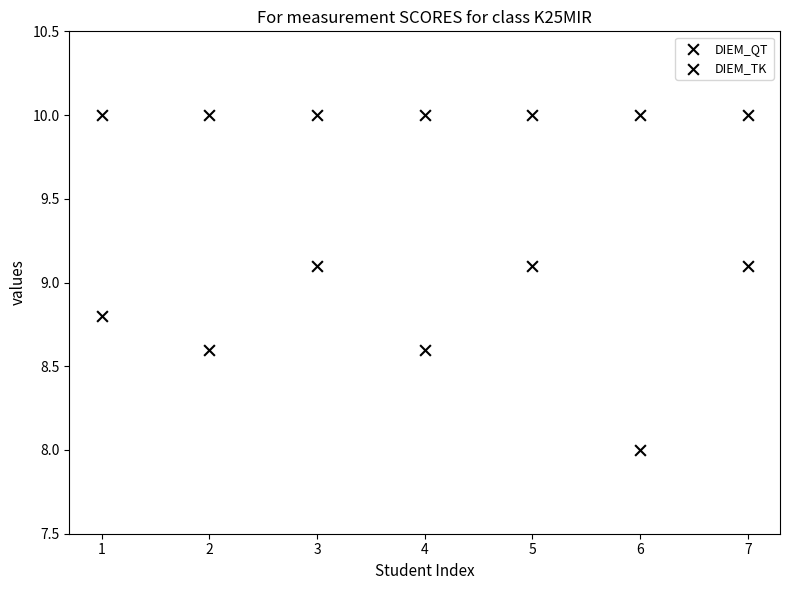

How many data points are displayed?

14